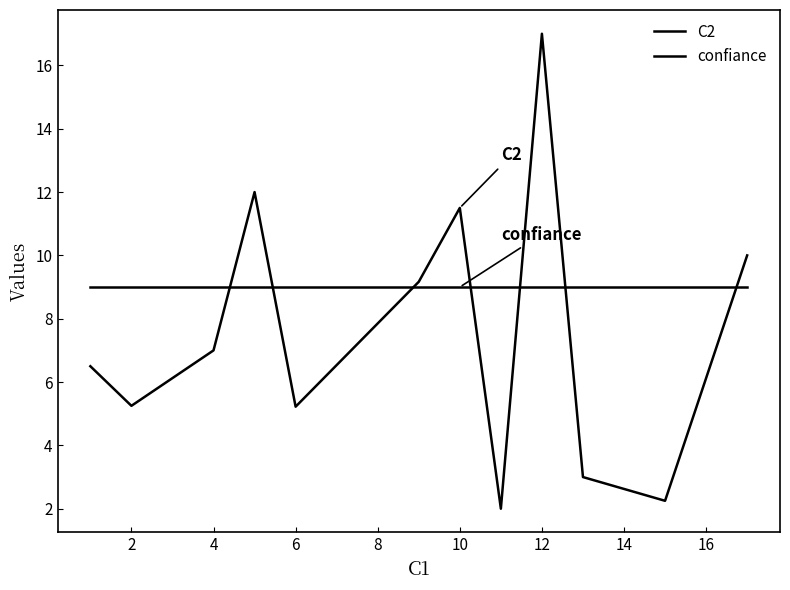

Reading right to left, what are all the values shown in this chart?

C2: 10.0	2.2	3.0	17.0	2.0	11.5	9.2	5.2	12.0	7.0	5.2	6.5
confiance: 9.0	9.0	9.0	9.0	9.0	9.0	9.0	9.0	9.0	9.0	9.0	9.0